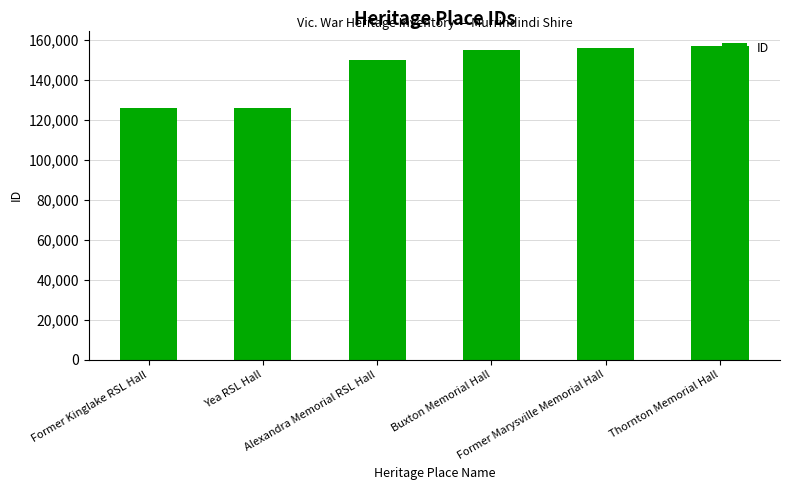

The value at Buxton Memorial Hall is 78703. True or false?

False